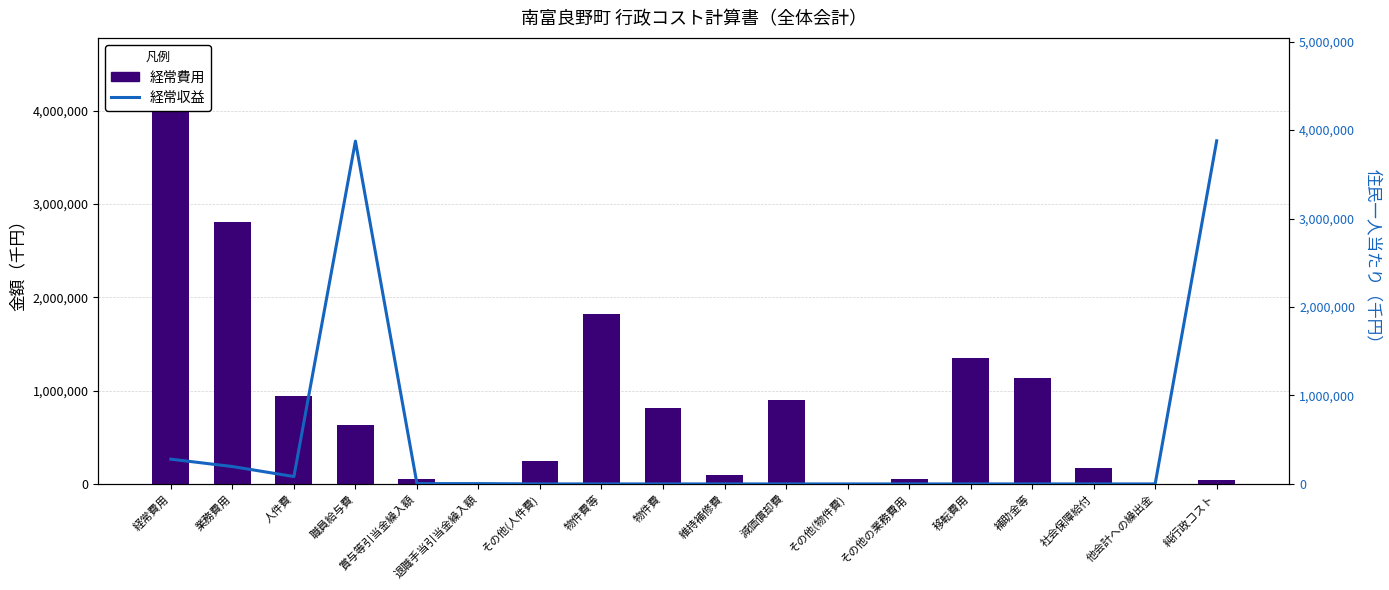

At how many categories does at least one series exceed 3237409?

3